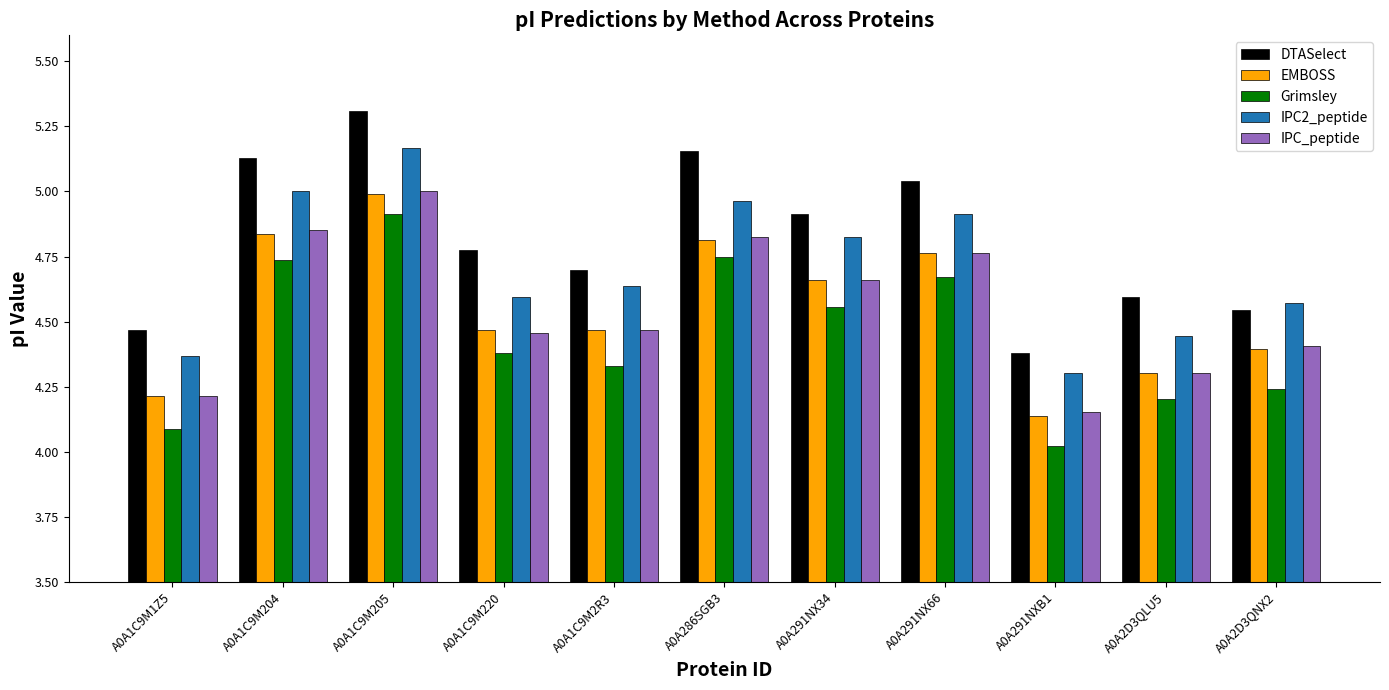

Which series has the largest range (max minus min)?

DTASelect